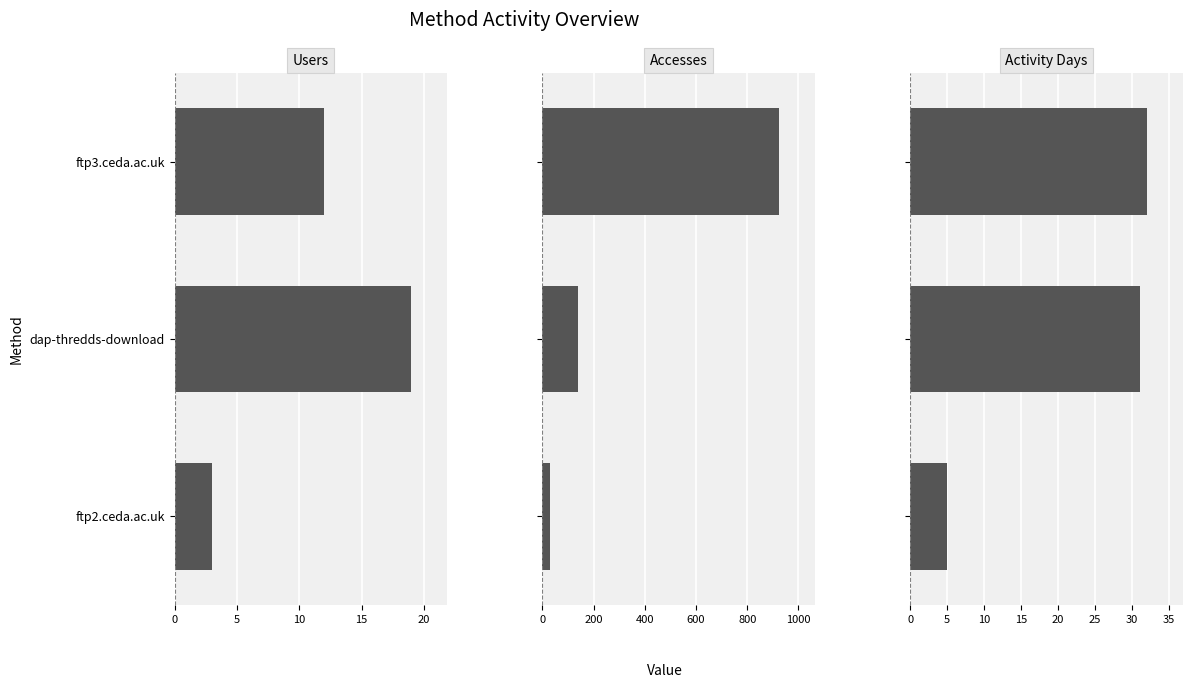

What is the highest value of the Activity Days series?

32